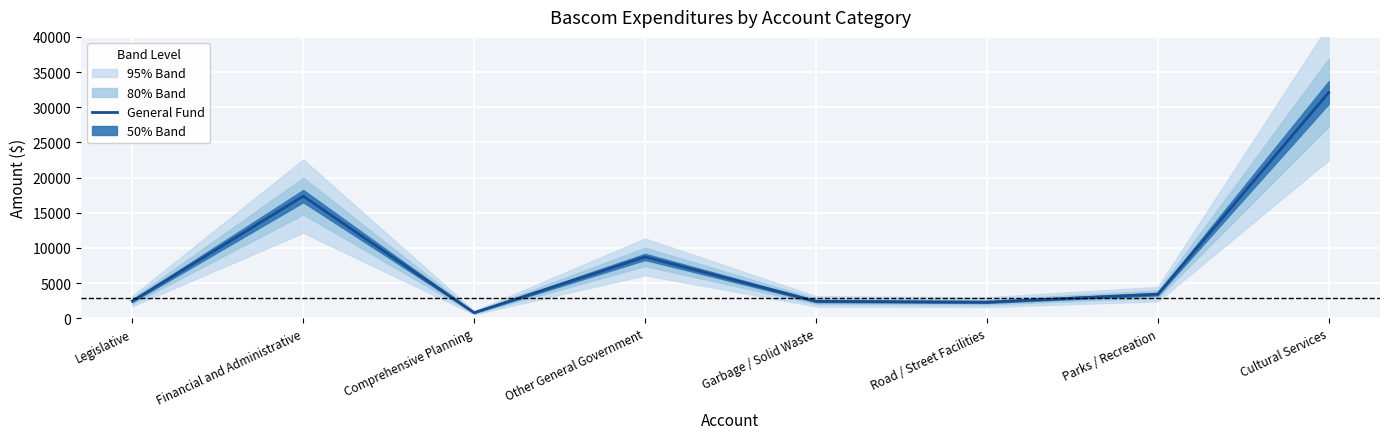

What is the difference between the second highest and second lowest values?

15065